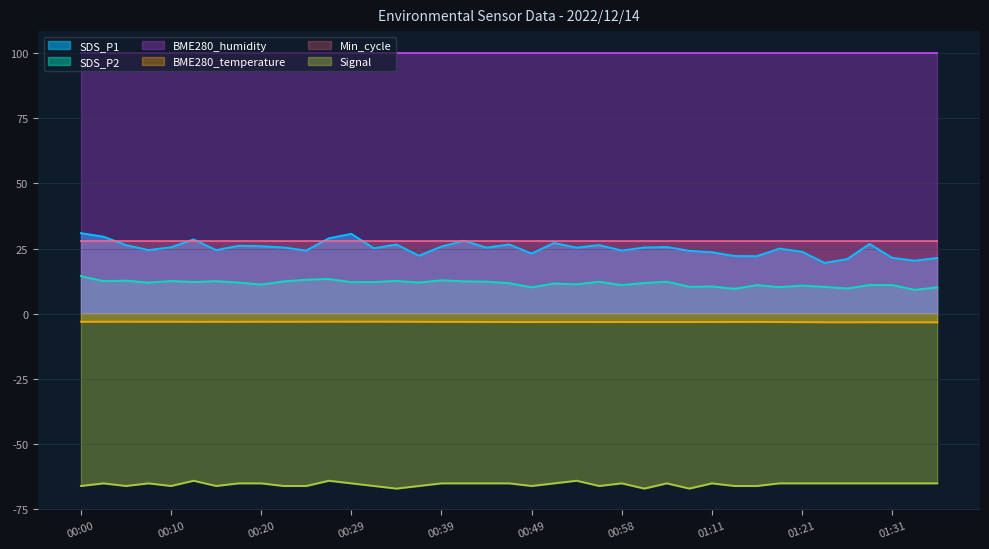

Is it true that BME280_humidity equals 100.0 at 01:21?

True